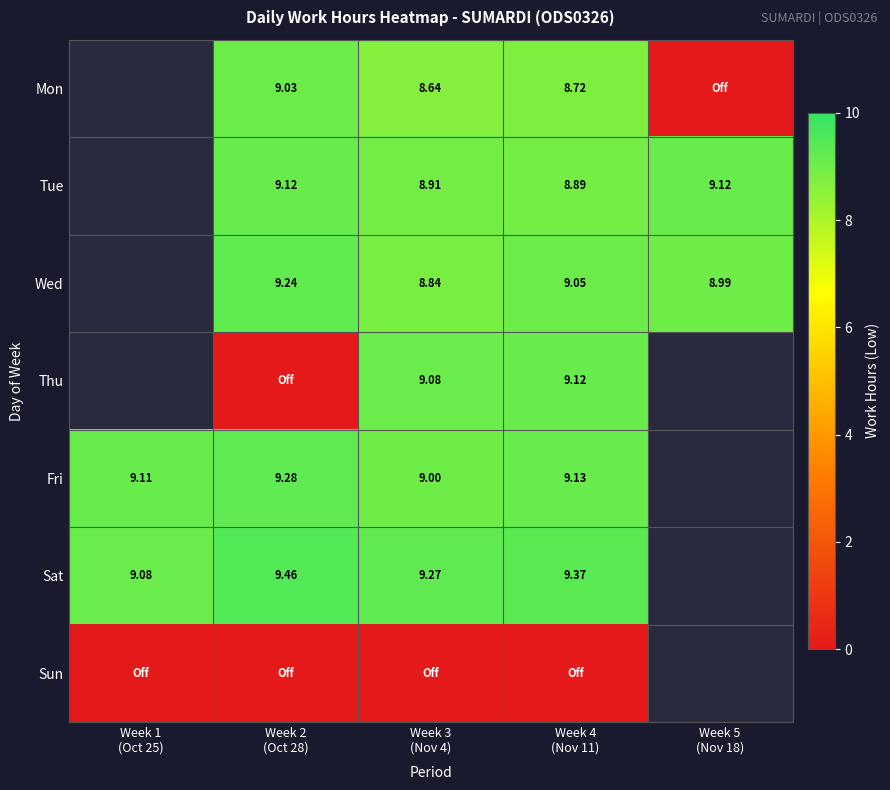

Count the number of categories in the chart.

5